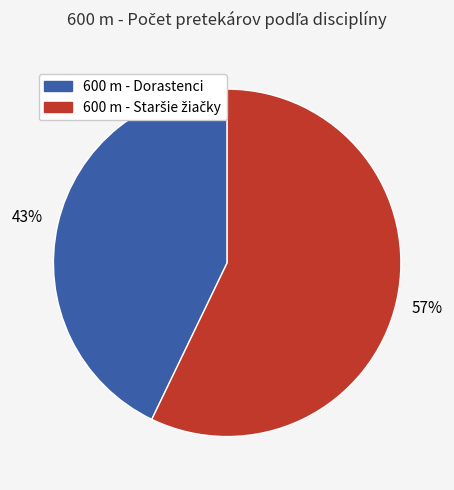

To the nearest percent, what is the difference between the largest and smallest slice percentages?

14%